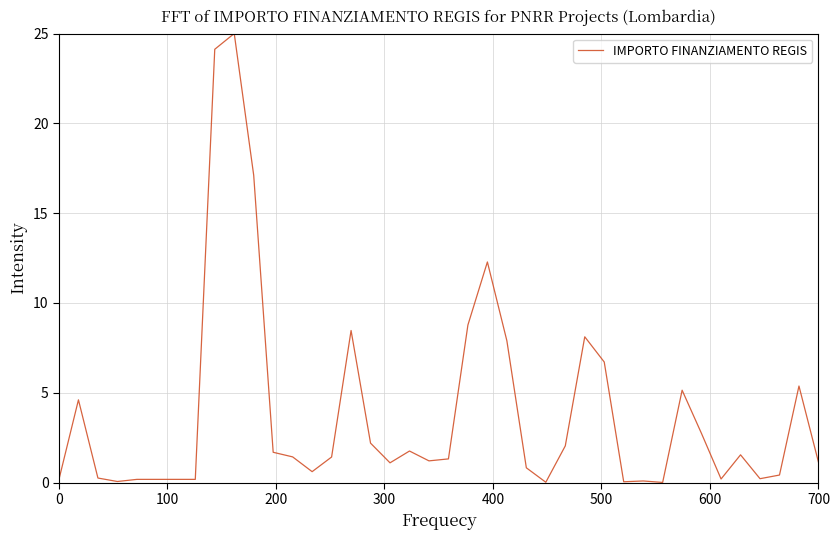

What is the greatest value displayed?

25.0